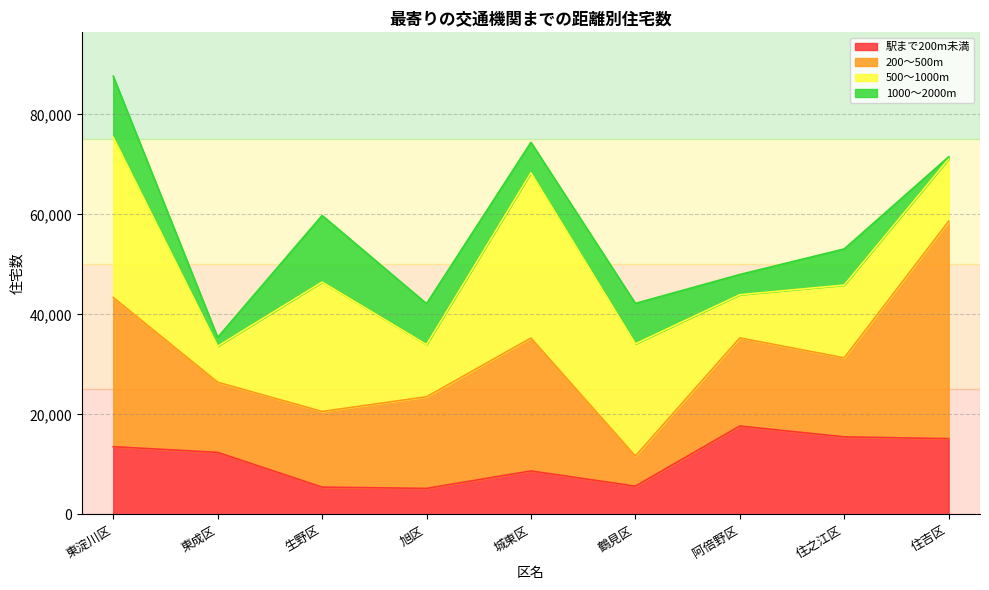

List the labels in order of 1000～2000m value, smallest first.

住吉区, 東成区, 阿倍野区, 城東区, 住之江区, 鶴見区, 旭区, 東淀川区, 生野区